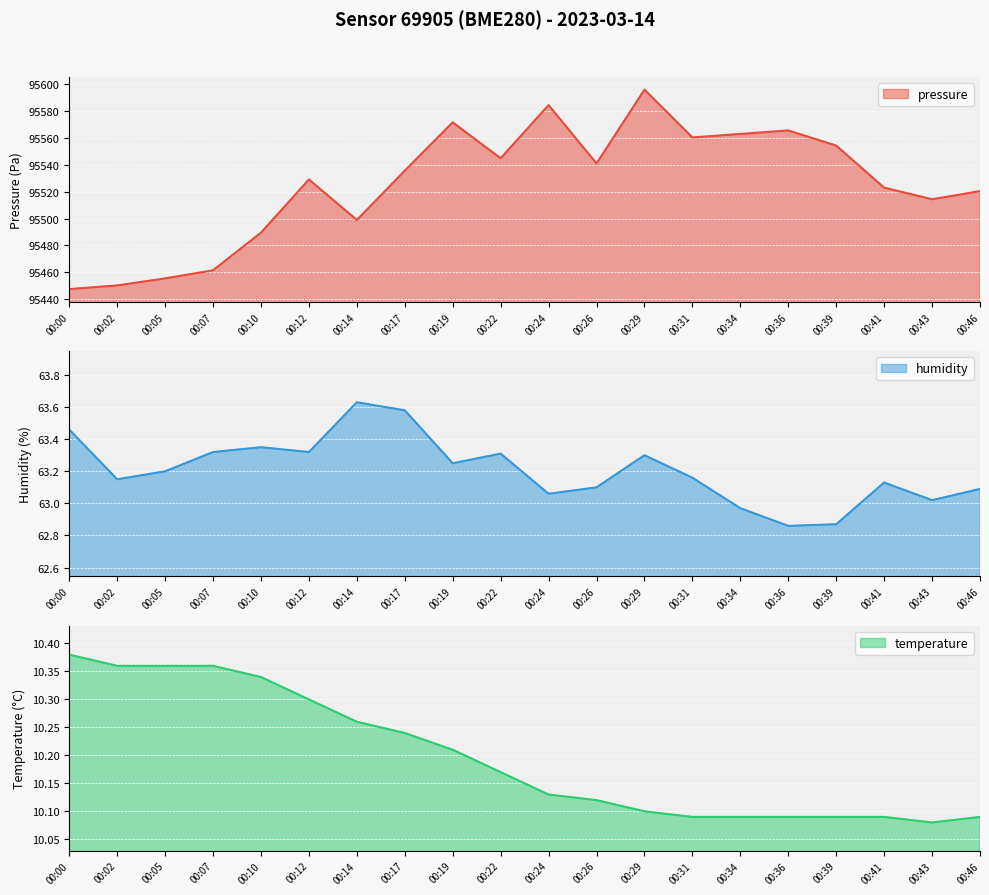

At which label does humidity first exceed 63?

00:00